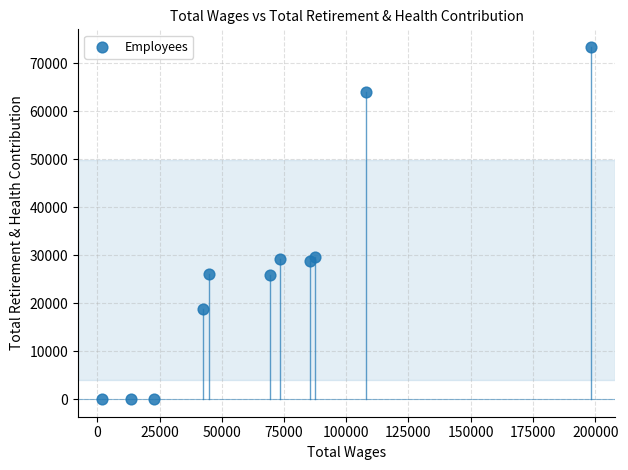

What is the range of X values (max minus min)?

196105